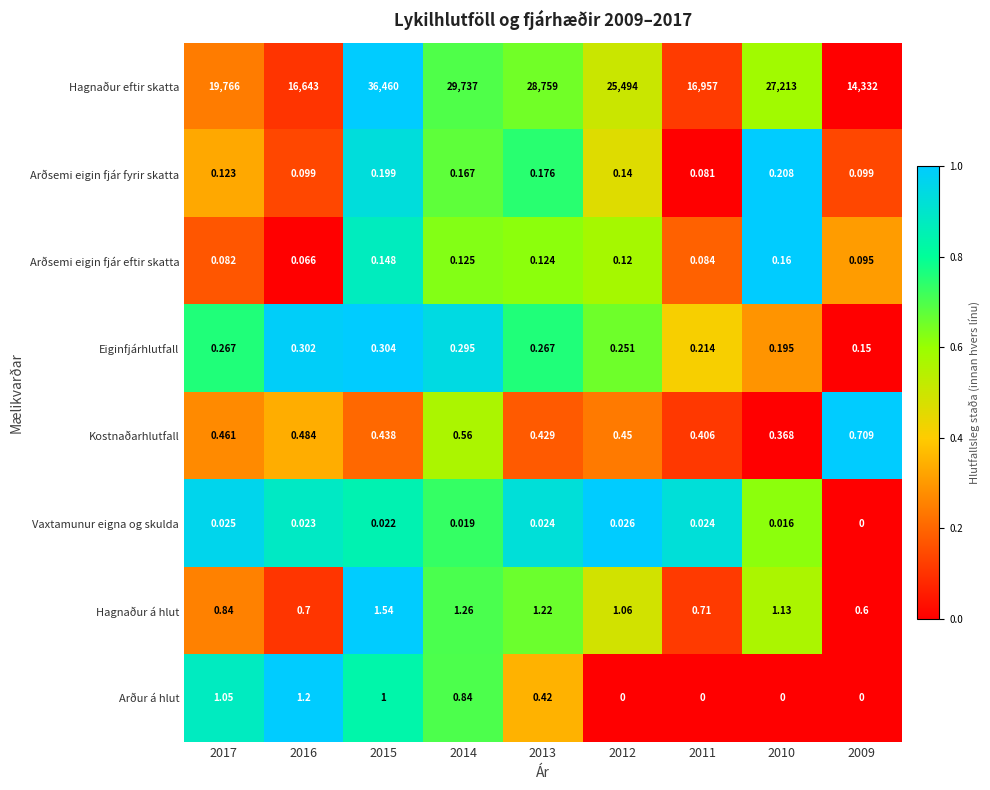

Is the value of Arðsemi eigin fjár eftir skatta at 2017 greater than the value of Arðsemi eigin fjár fyrir skatta at 2014?

No